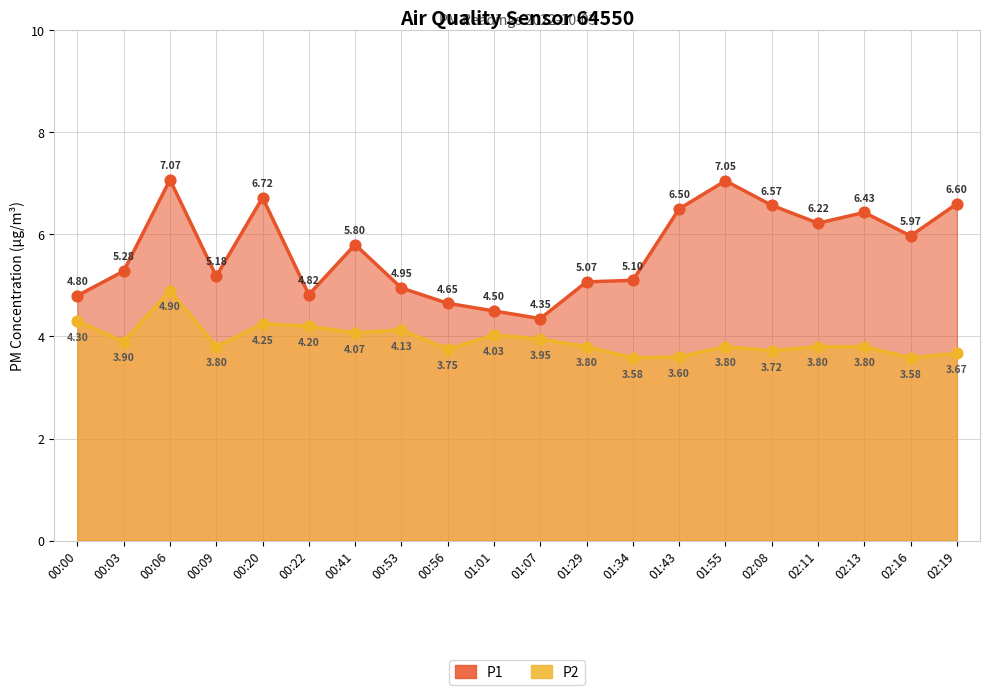

Which series reaches the minimum Y coordinate?

P2